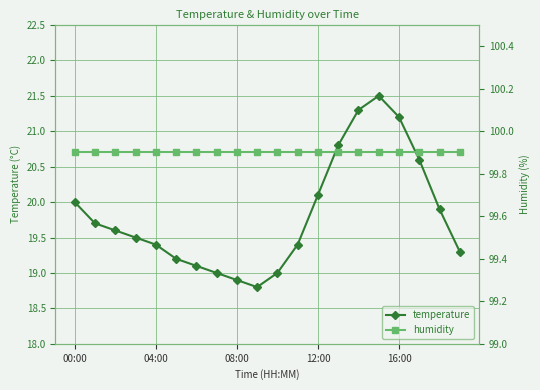

True or false: temperature has more than 0 points higher than both neighbors.

True